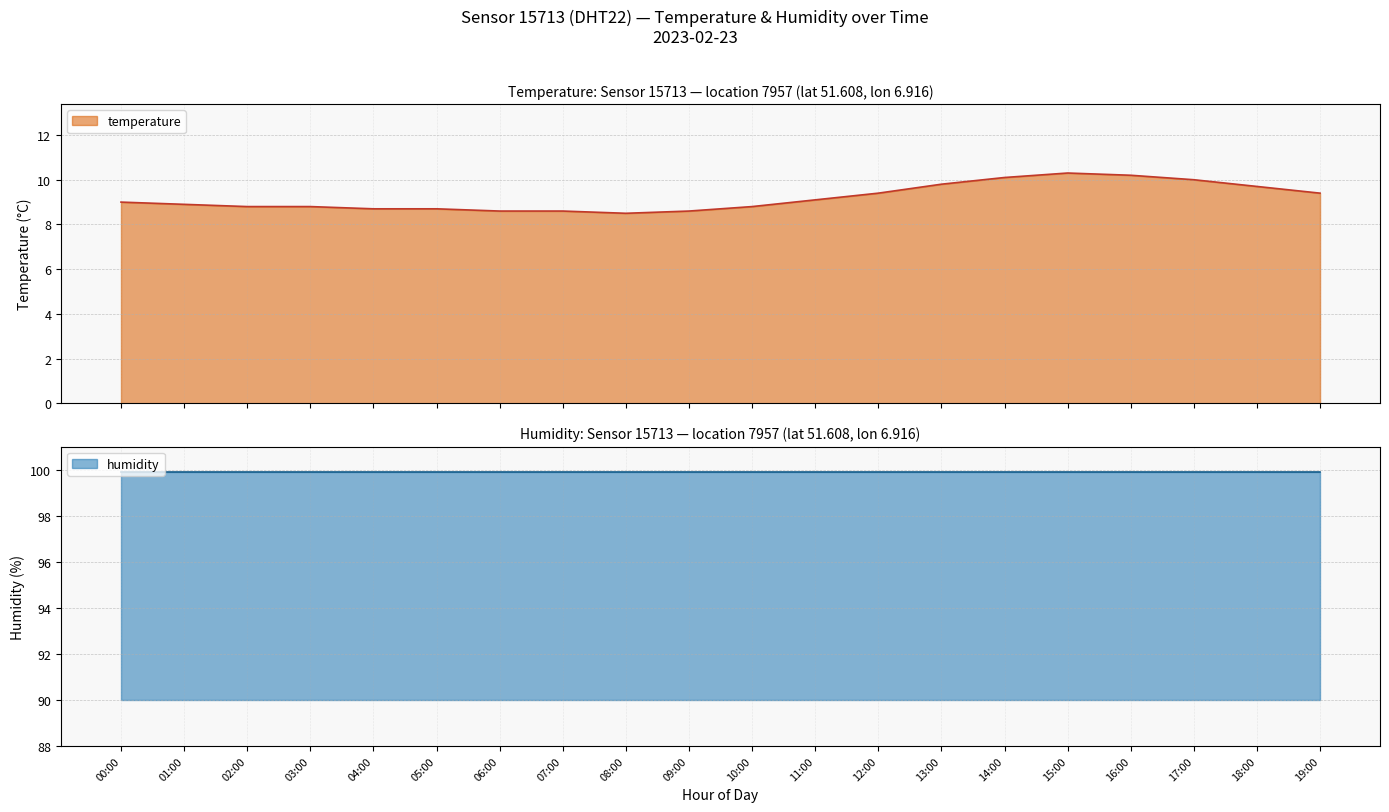

Does the chart display data point markers on the line(s)?

No